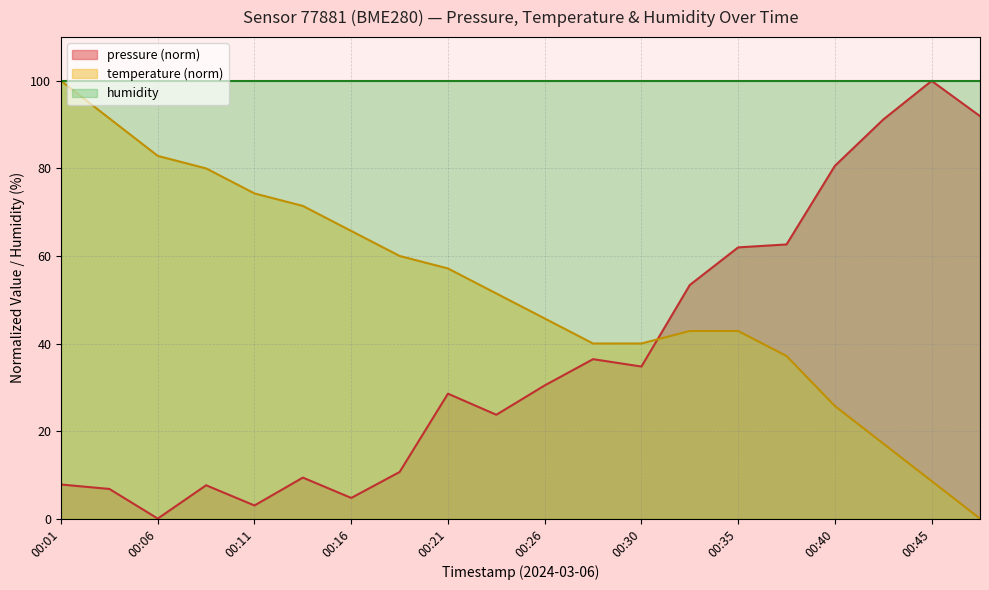

At which label is pressure closest to 50?

00:33